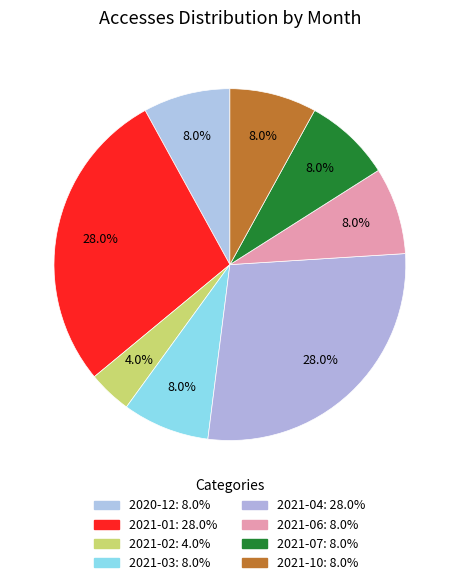

What percentage is the 2021-07 slice, to the nearest percent?

8%